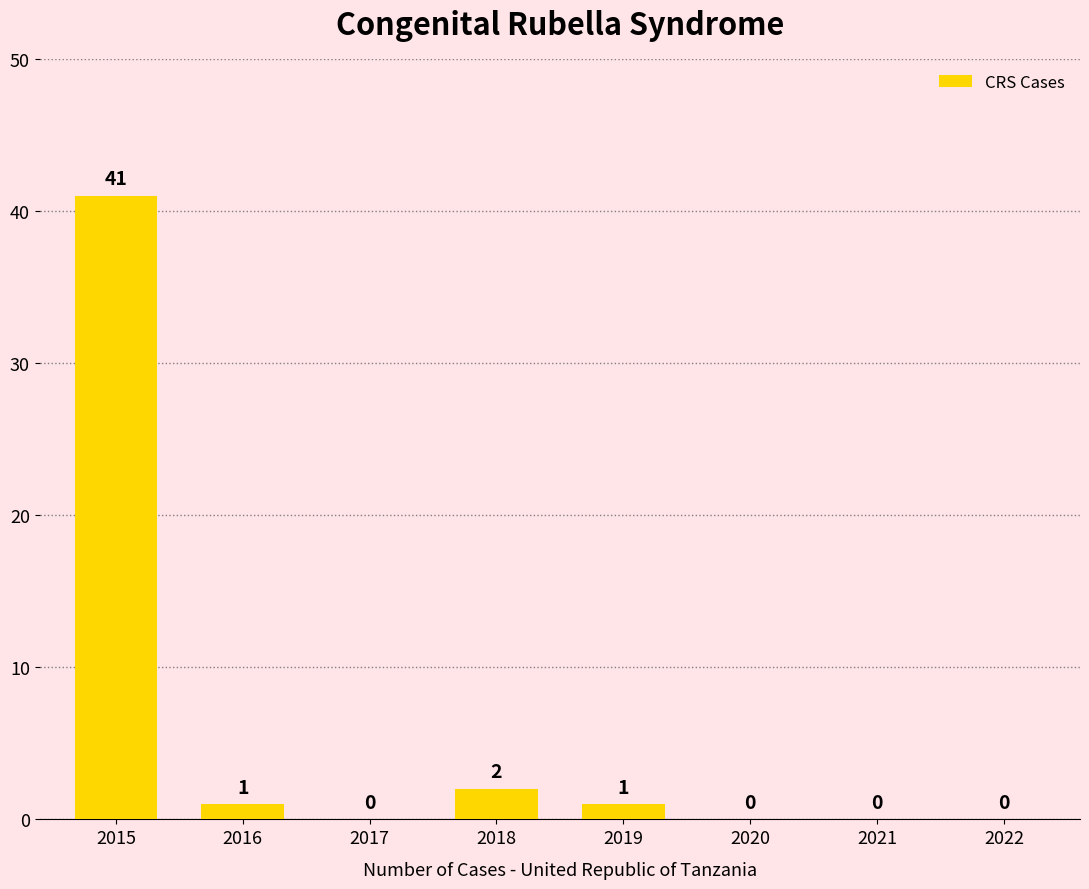

Count the number of data series in this chart.

1